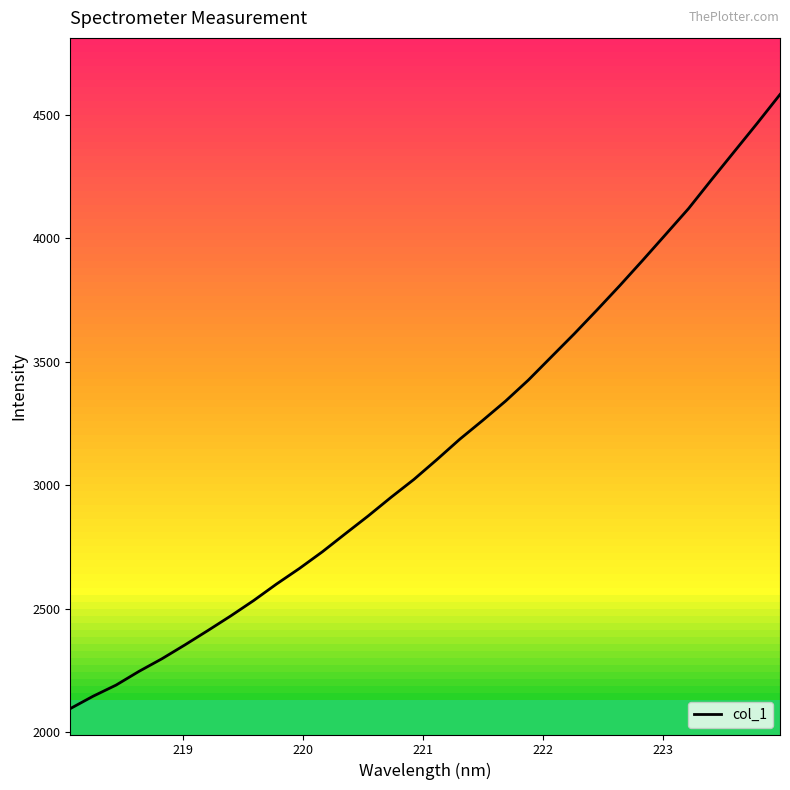

What is the smallest value displayed?

2096.5